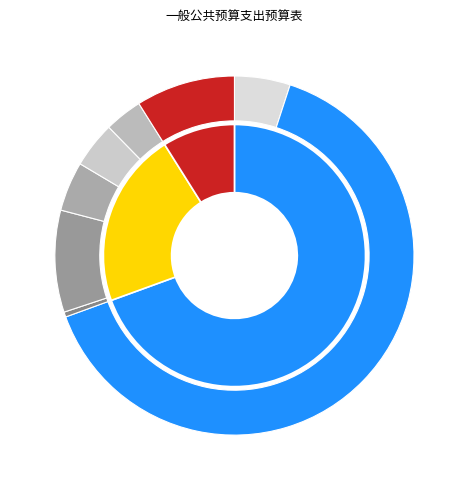

What is the majority slice?

小学教育